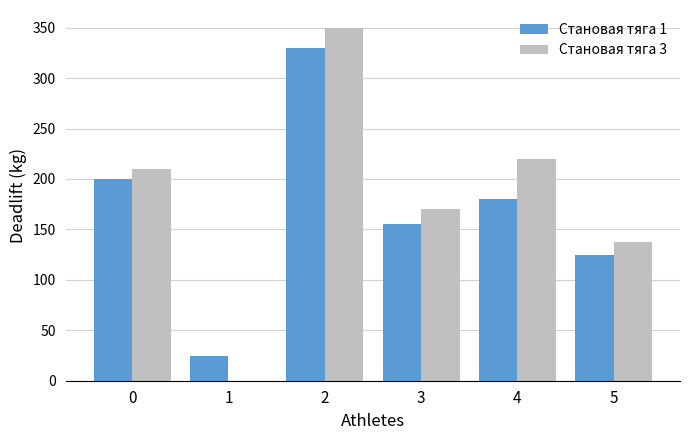

Are the bars horizontal?

No